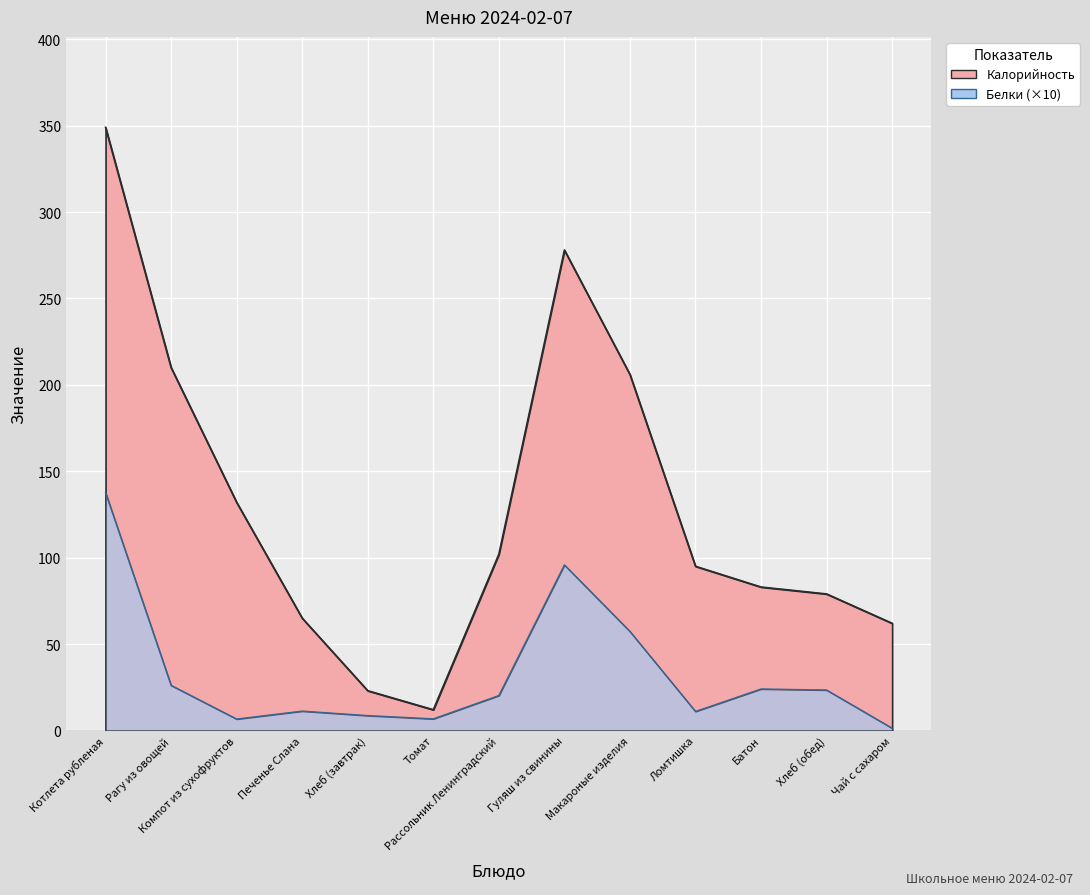

What is the lowest value of the Калорийность series?

12.0